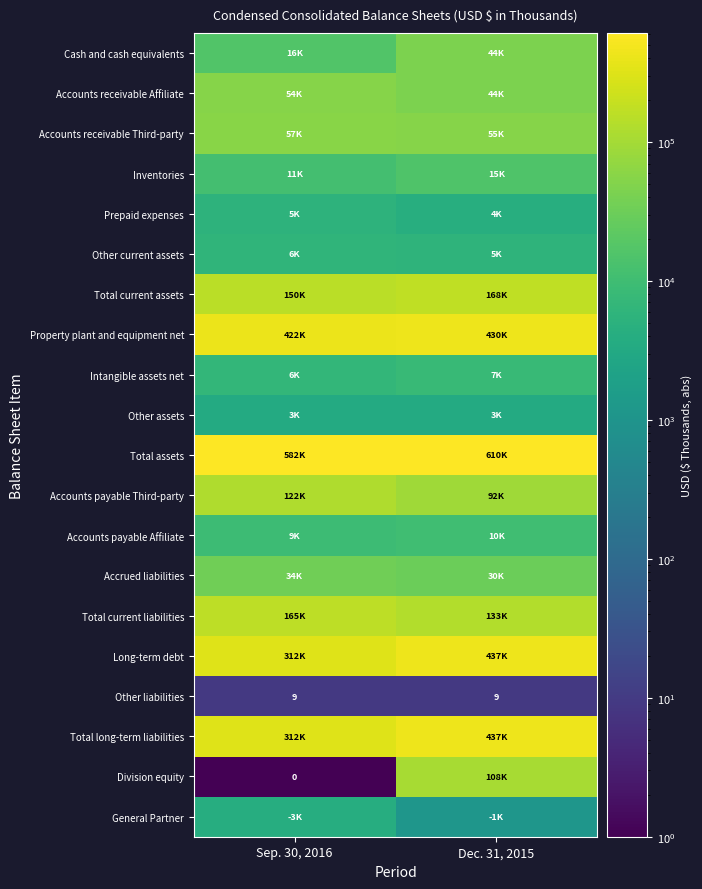

What is the spread (max minus min) of values at Sep. 30, 2016?

582729